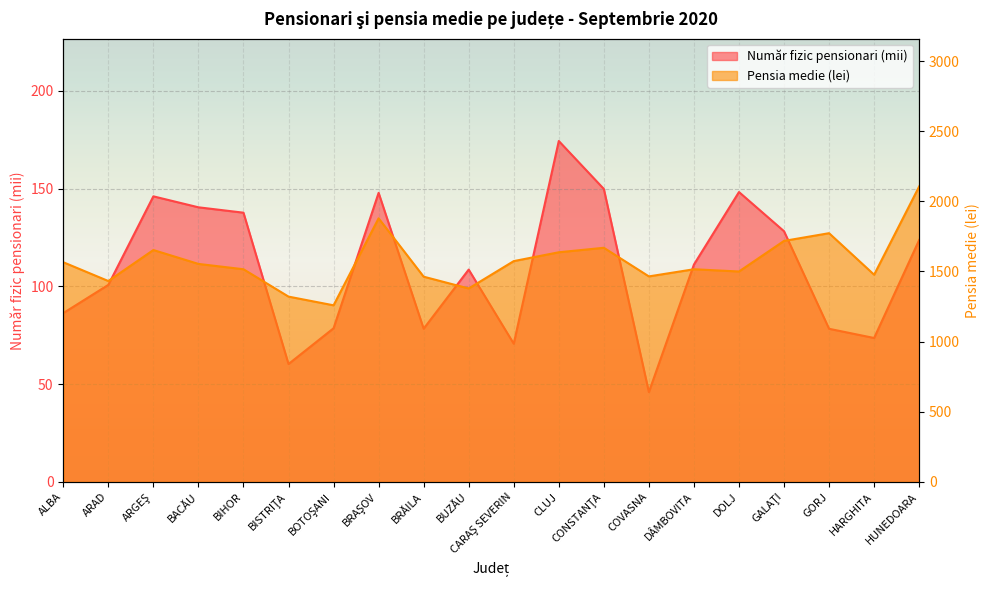

What is the spread (max minus min) of values at ARAD?

1331.2